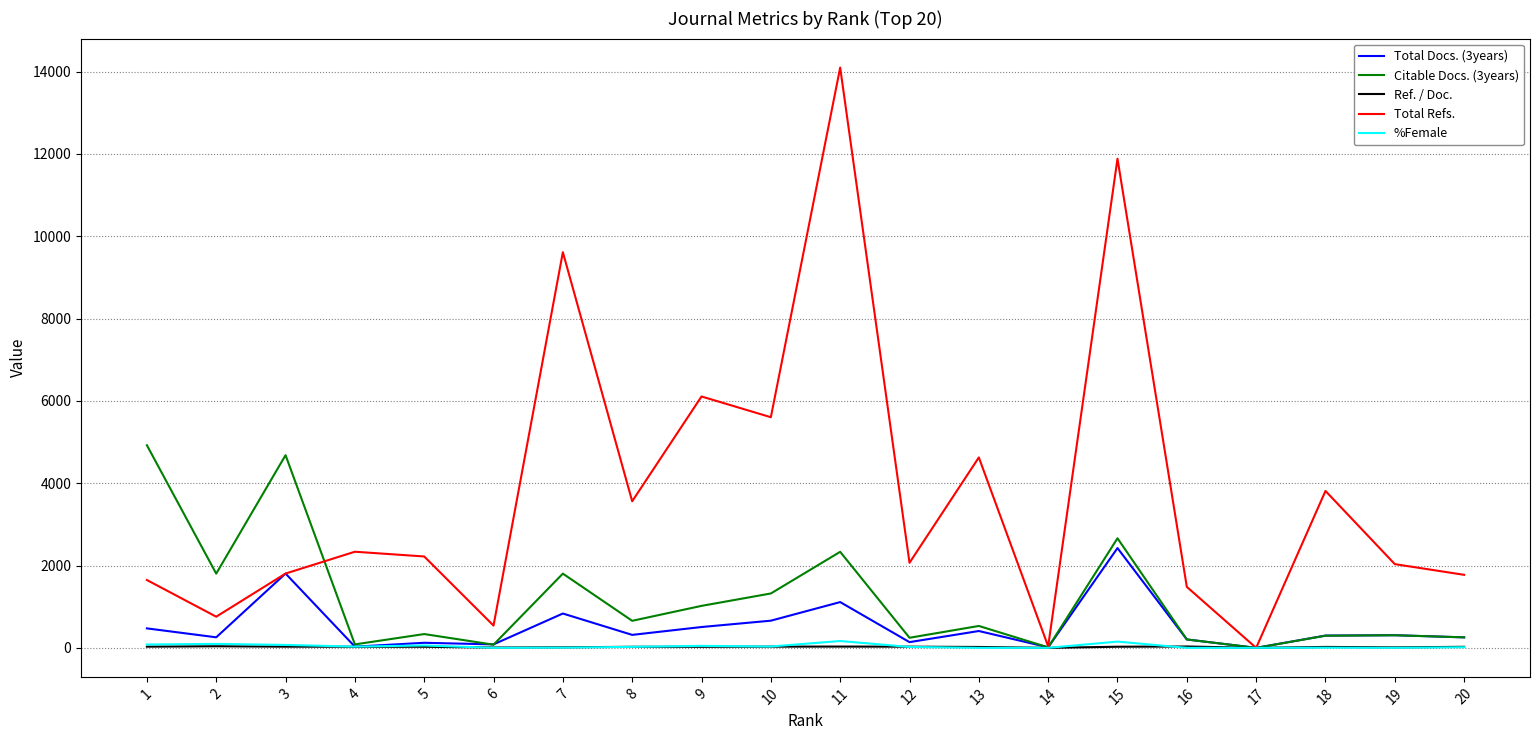

What is the greatest value displayed?

14097.0